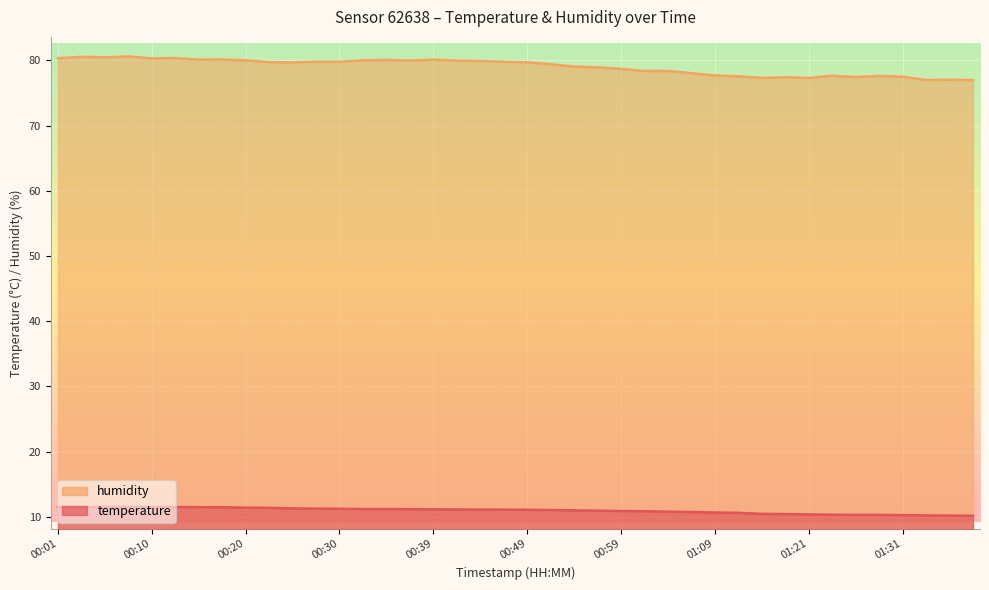

What is the sum of all humidity values?

3161.3